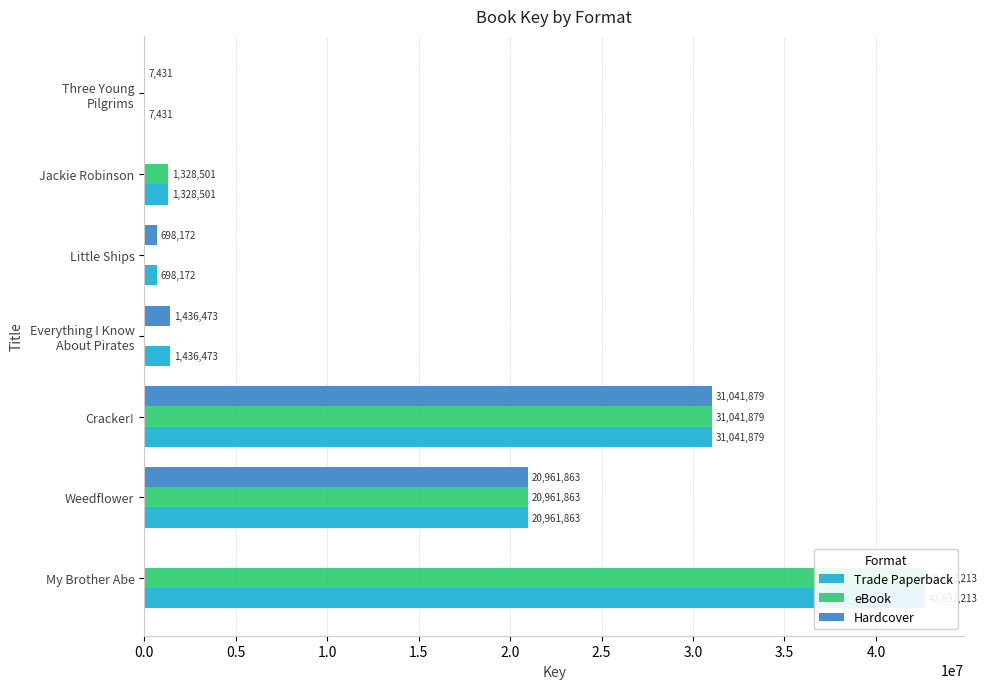

What is the difference between the maximum and second lowest values in the Hardcover series?

31041879